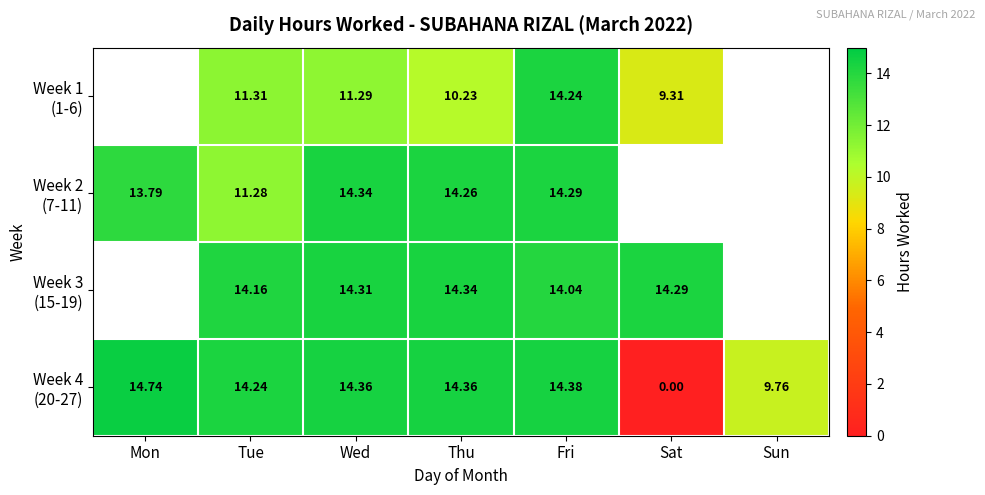

At which category is the sum across all series the highest?

Fri